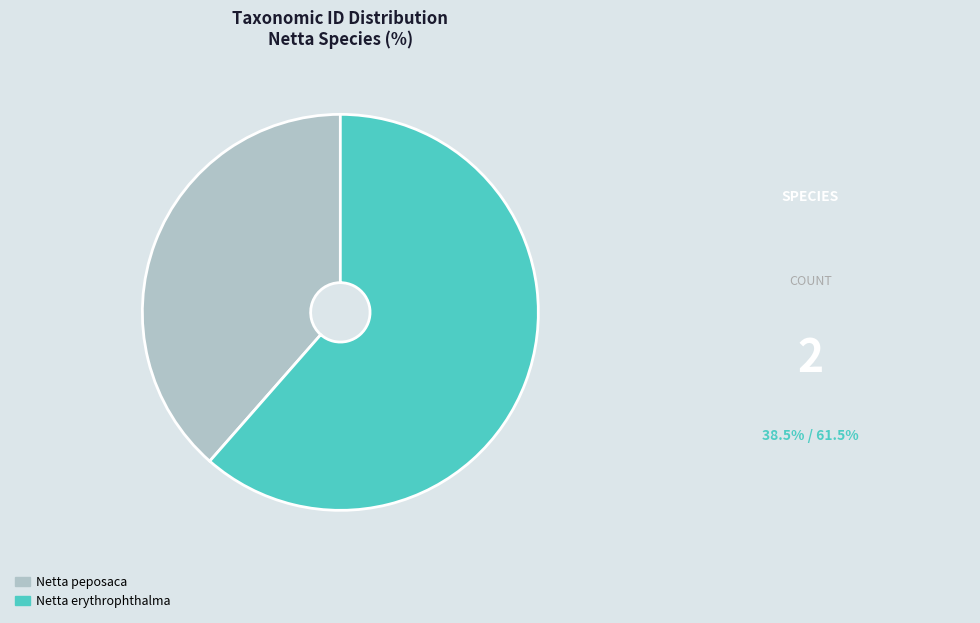

Which has a higher value, Netta peposaca or Netta erythrophthalma?

Netta erythrophthalma